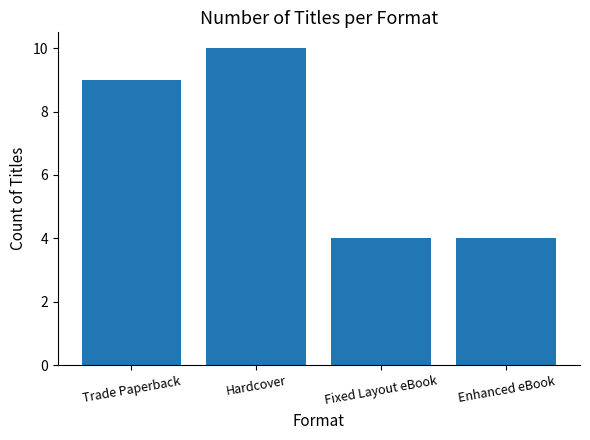

Are the bars grouped side by side (vs. stacked)?

No